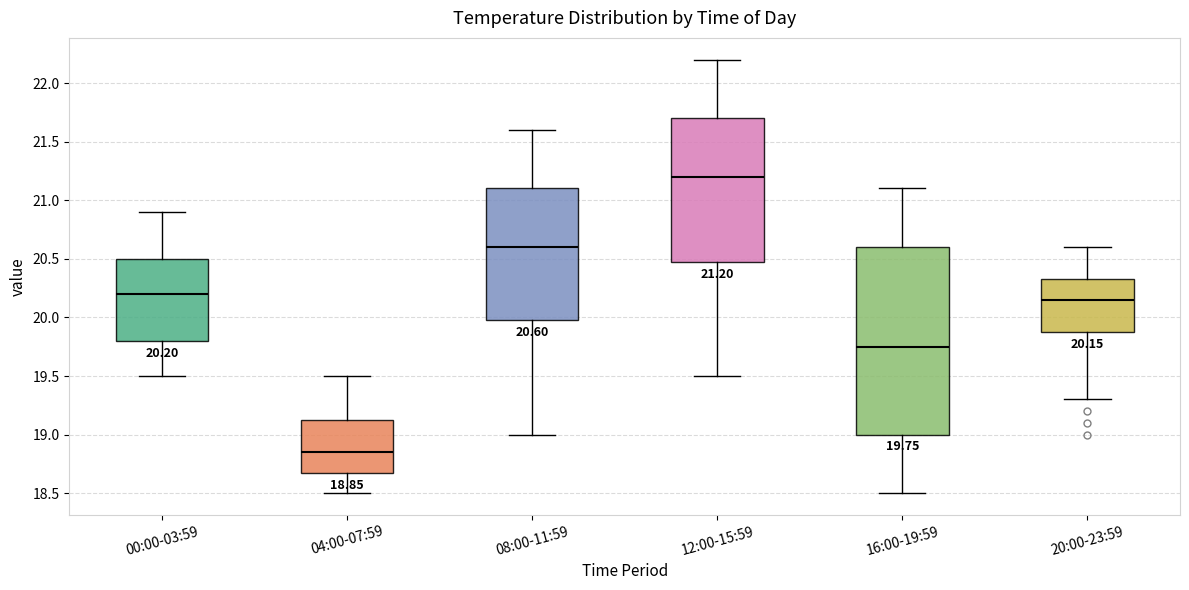

Which box is the tallest, from its lower edge to its upper edge?

16:00-19:59